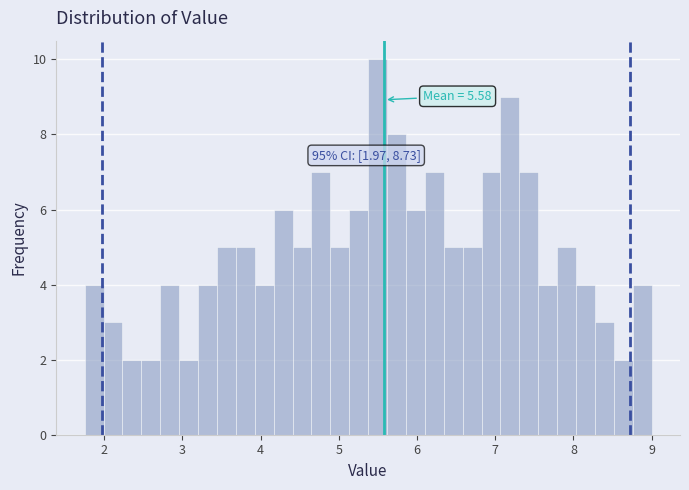

Around what value on the x-axis is the tallest bar? Give the approximate position of its centre, as read against the axis.

5.5